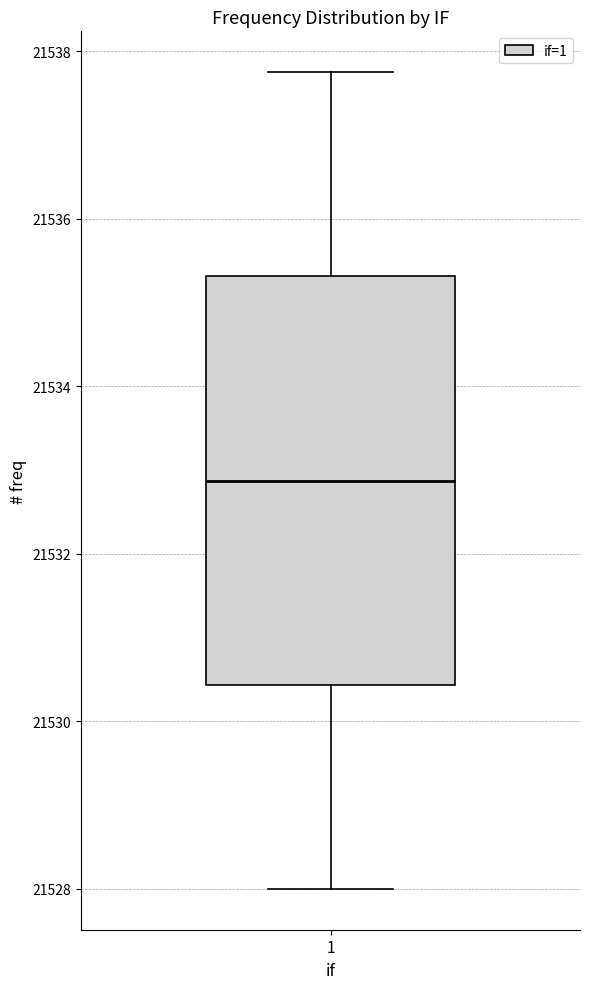

Read this box plot against the y-axis: the position of the median line, the range covered by the box, and the ends of both whiskers. The values are not printed on the chart, so give them approximately, as read against the axis.

median 21532.8, box 21530.4 to 21535.4, whiskers 21528.0 to 21537.8